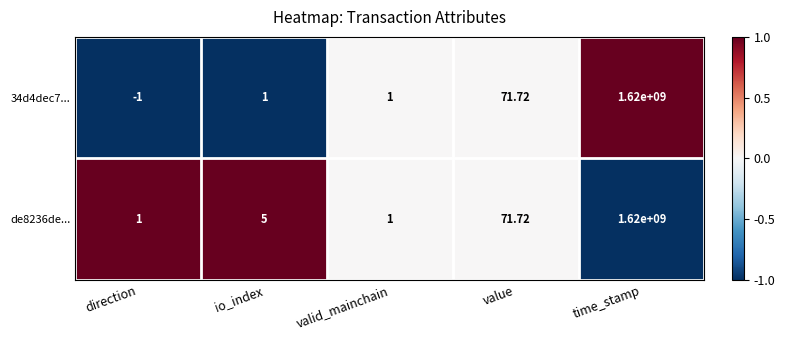

Which category has the lowest value in the 34d4dec7... series?

direction